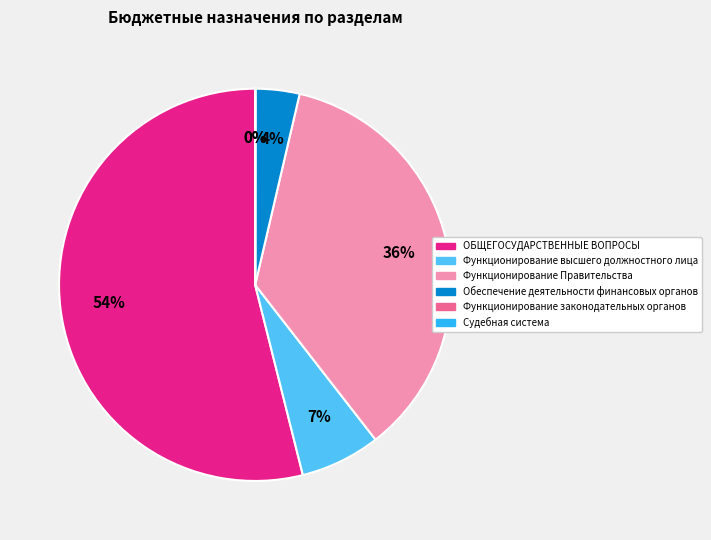

To the nearest percent, what is the average slice percentage?

17%